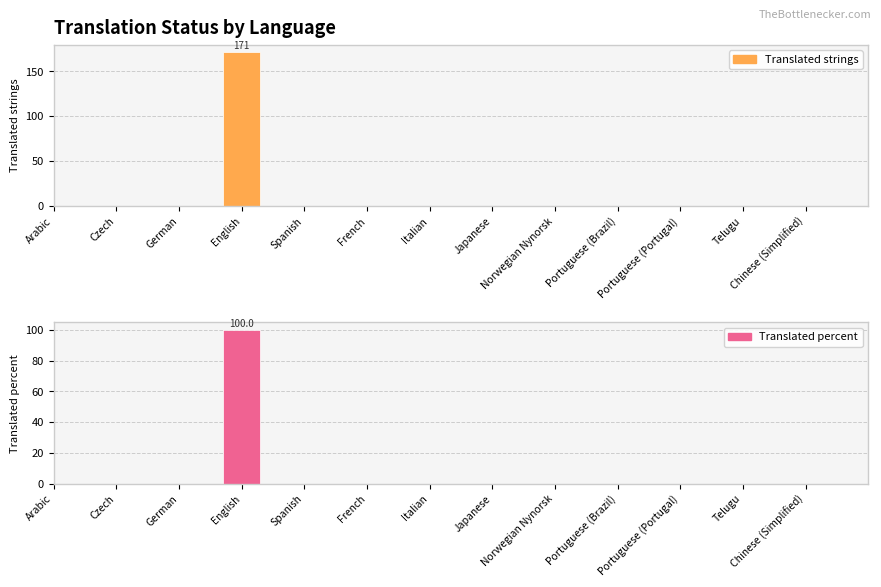

The value of Translated strings at Portuguese (Portugal) is 75. True or false?

False